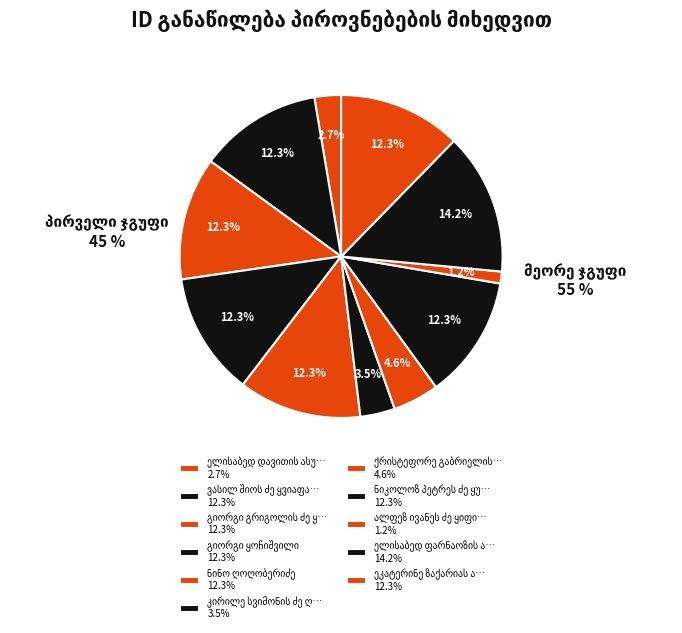

What percentage is NOT represented by კირილე სვიმონის ძე ღვთისავრიშვილი?

96.5%